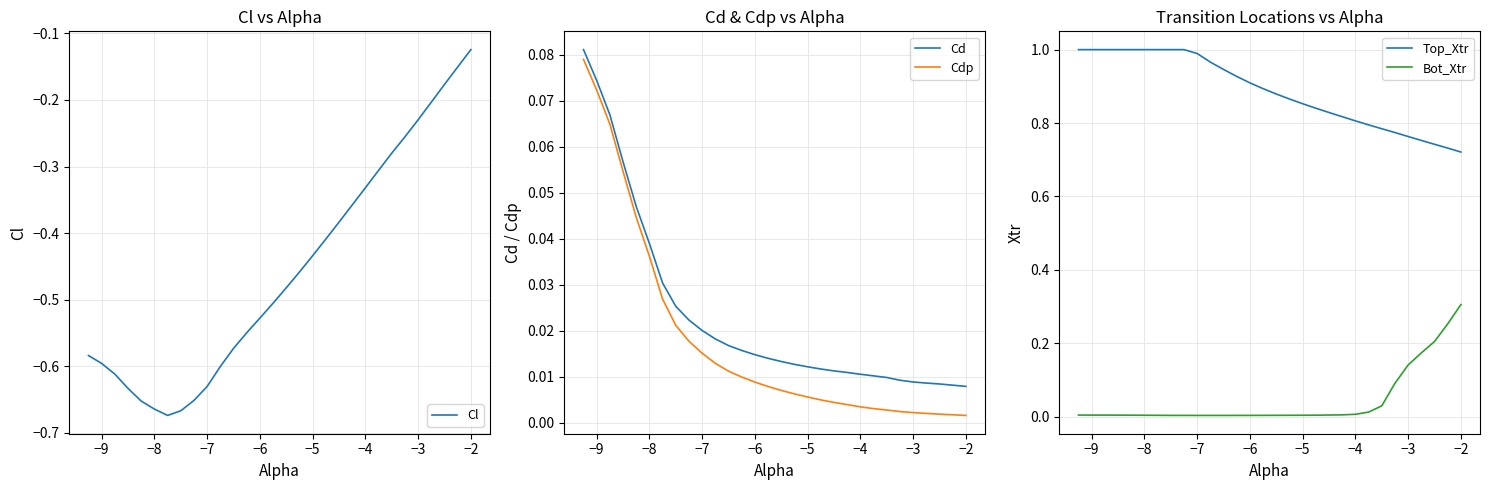

True or false: Cd and Cdp cross at least once.

False